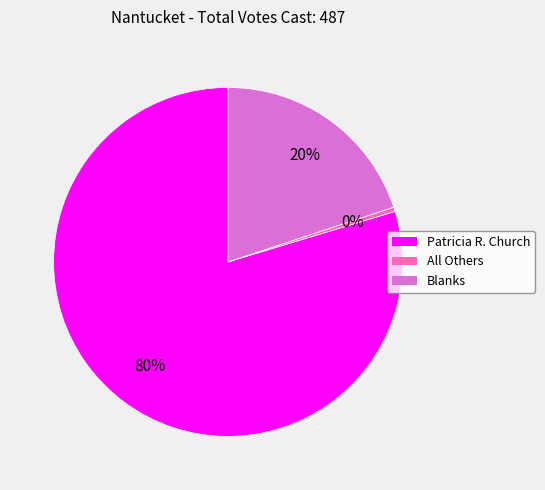

To the nearest percent, what is the average slice percentage?

33%